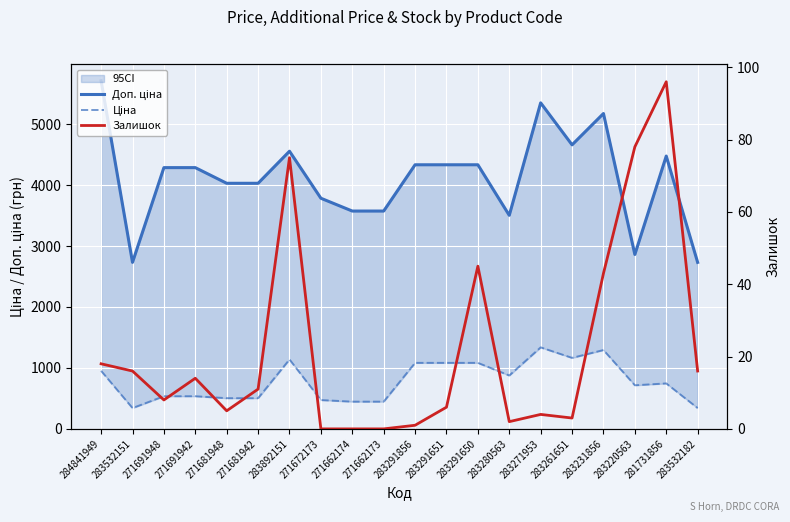

True or false: Ціна has more than 0 interior local peaks.

True